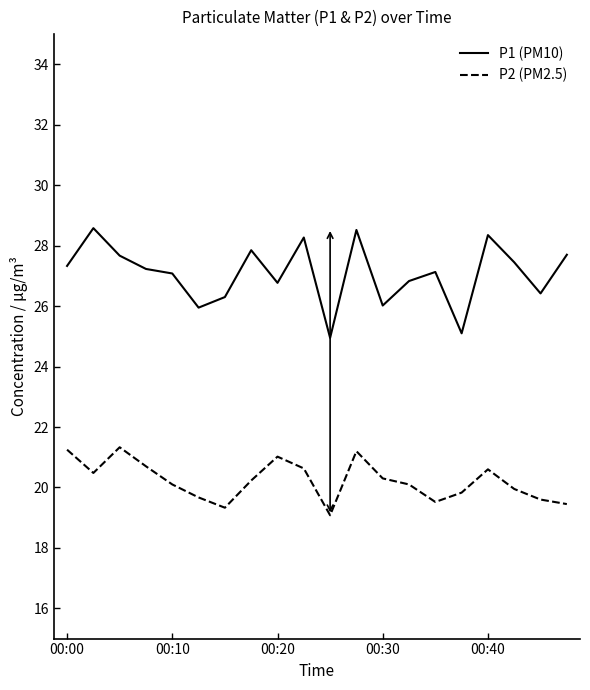

What is the minimum value shown in the chart?

19.1